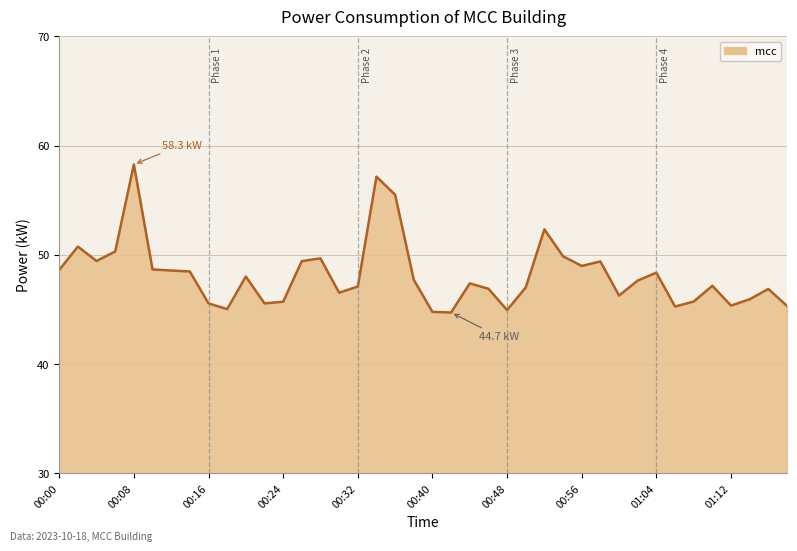

What is the minimum value shown in the chart?

44.7